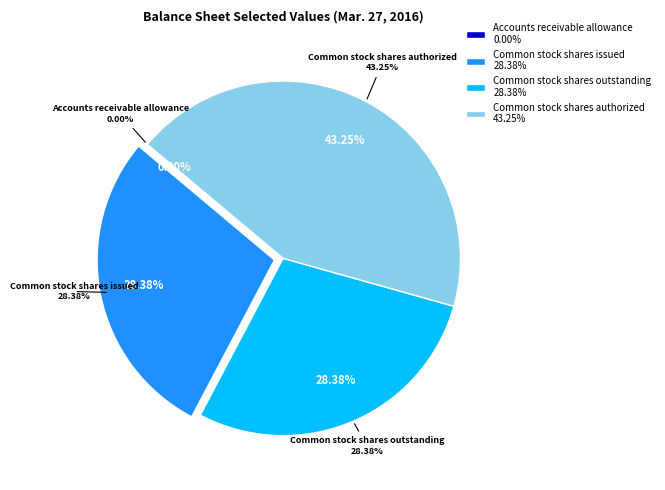

Which category has the smallest portion of the pie?

Accounts receivable allowance